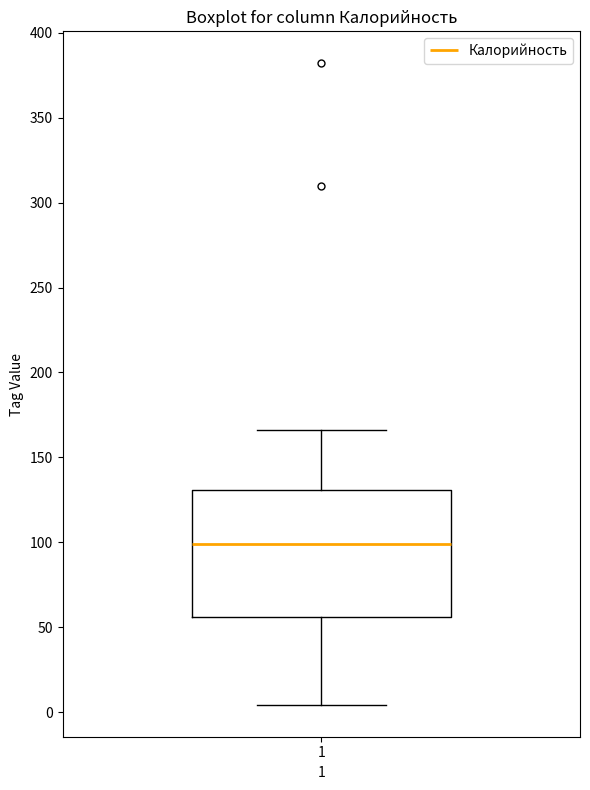

Where does the upper whisker of the box at x = 1 end on the y-axis? The values are not printed on the chart, so give them approximately, as read against the axis.

165